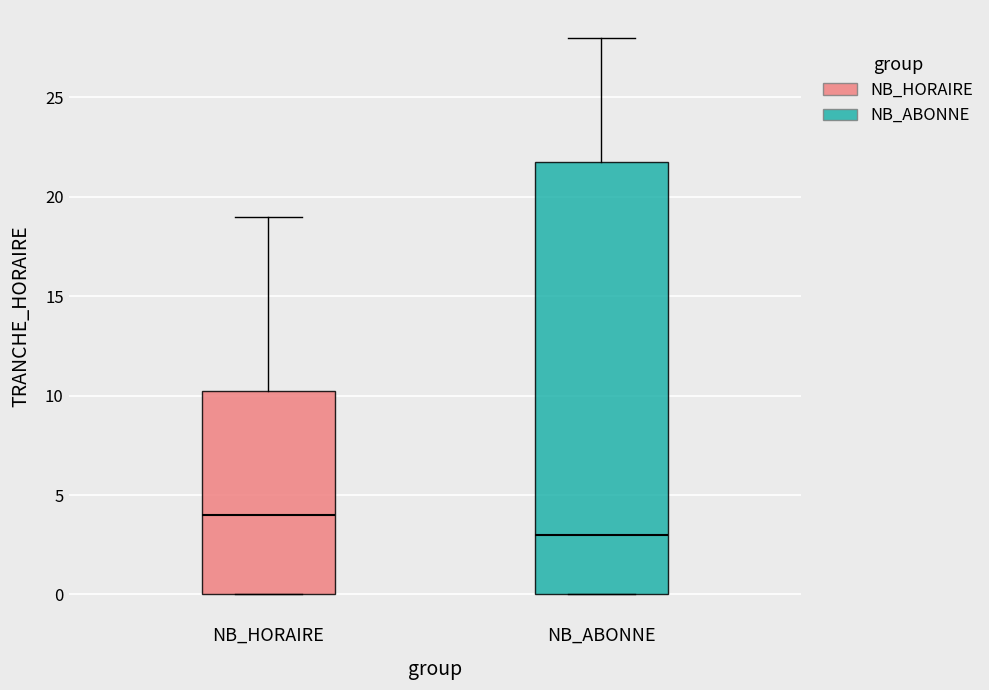

Reading left to right, read every box against the y-axis: the position of its median line, the range the box covers, and the ends of its whiskers. The values are not printed on the chart, so give them approximately, as read against the axis.

NB_HORAIRE: median 4.0, box 0.0 to 10.5, whiskers 0.0 to 19.0
NB_ABONNE: median 3.0, box 0.0 to 22.0, whiskers 0.0 to 28.0